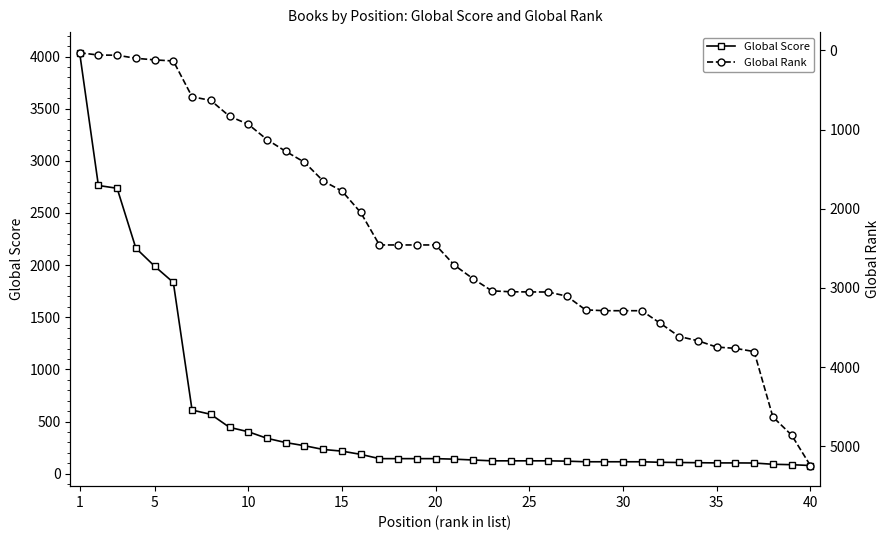

What is the value of the Global Rank point at the 40th from the left?

5241